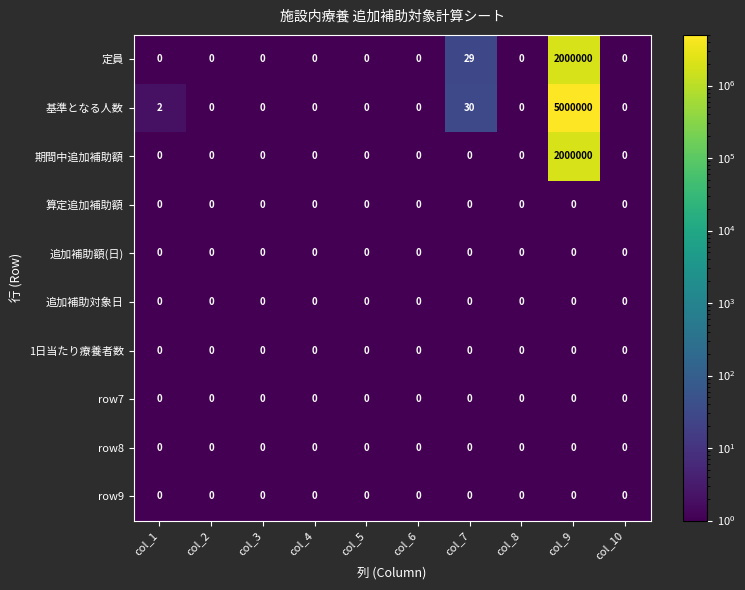

Between col_8 and col_9, which series saw the biggest shift?

基準となる人数